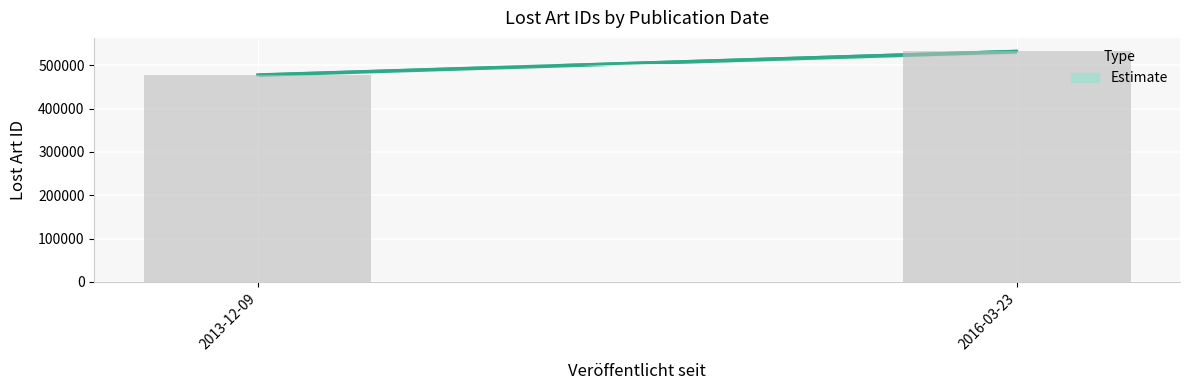

What is the ratio of the value at 2016-03-23 to the value at 2013-12-09?

1.1